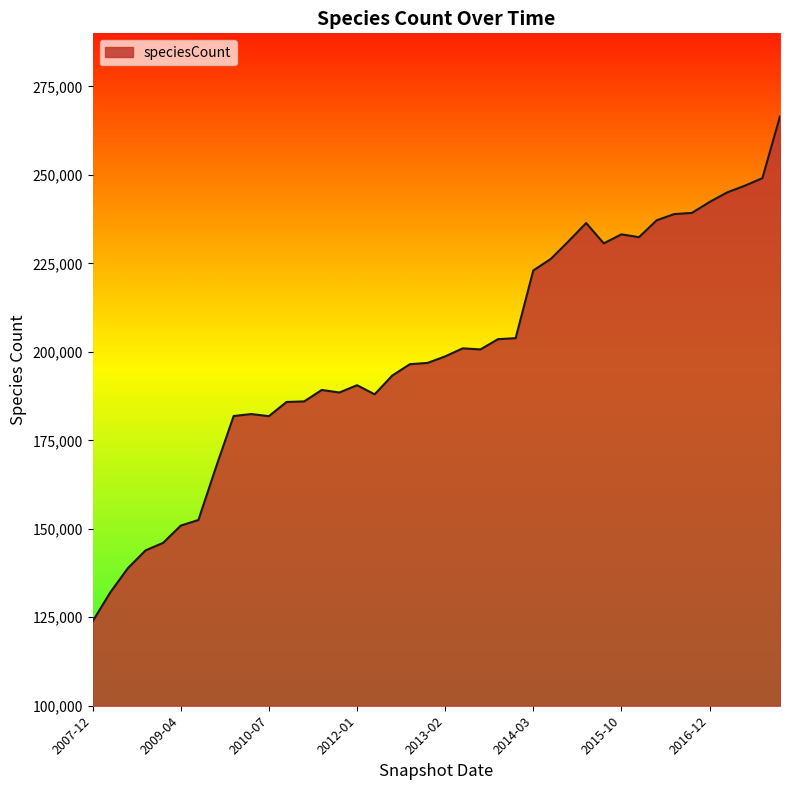

What is the greatest value displayed?

266540